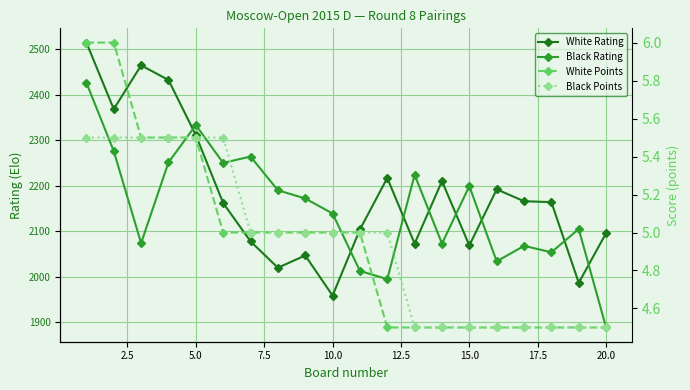

What is the label of the 10th point from the left?

22.5